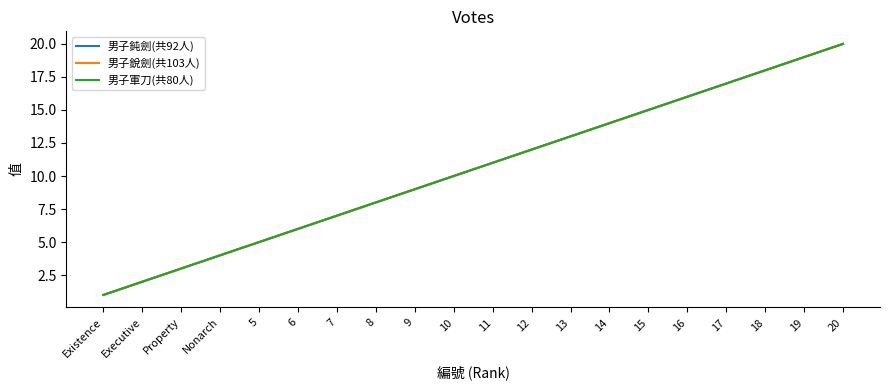

At which label does 男子鈍劍(共92人) reach its peak?

20